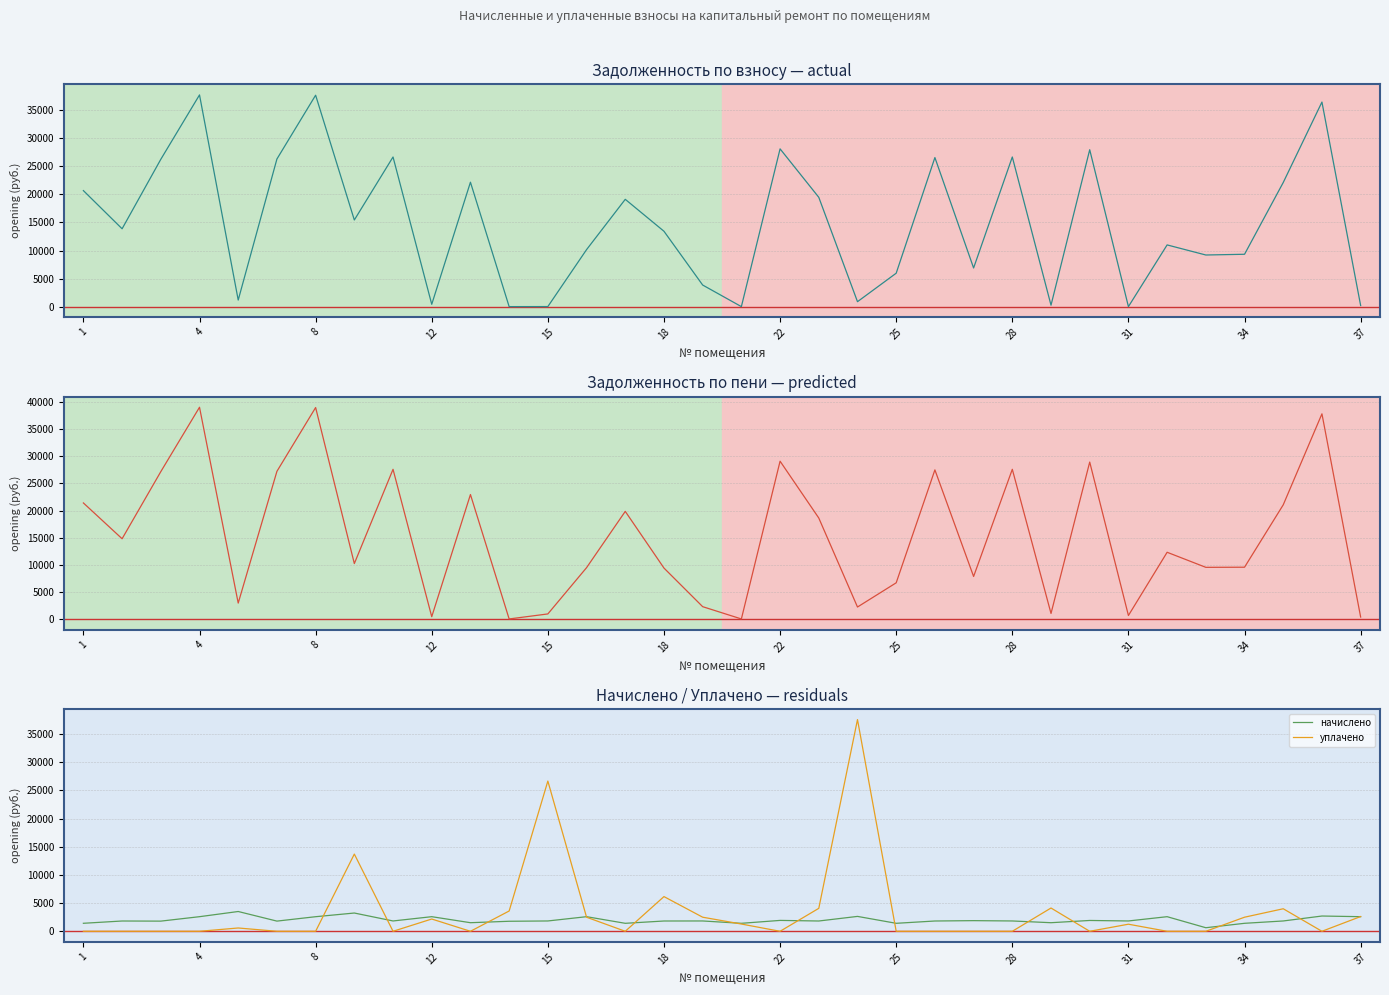

What are all the series names shown in the legend?

задолженность (взнос), задолженность (пени), начислено, уплачено